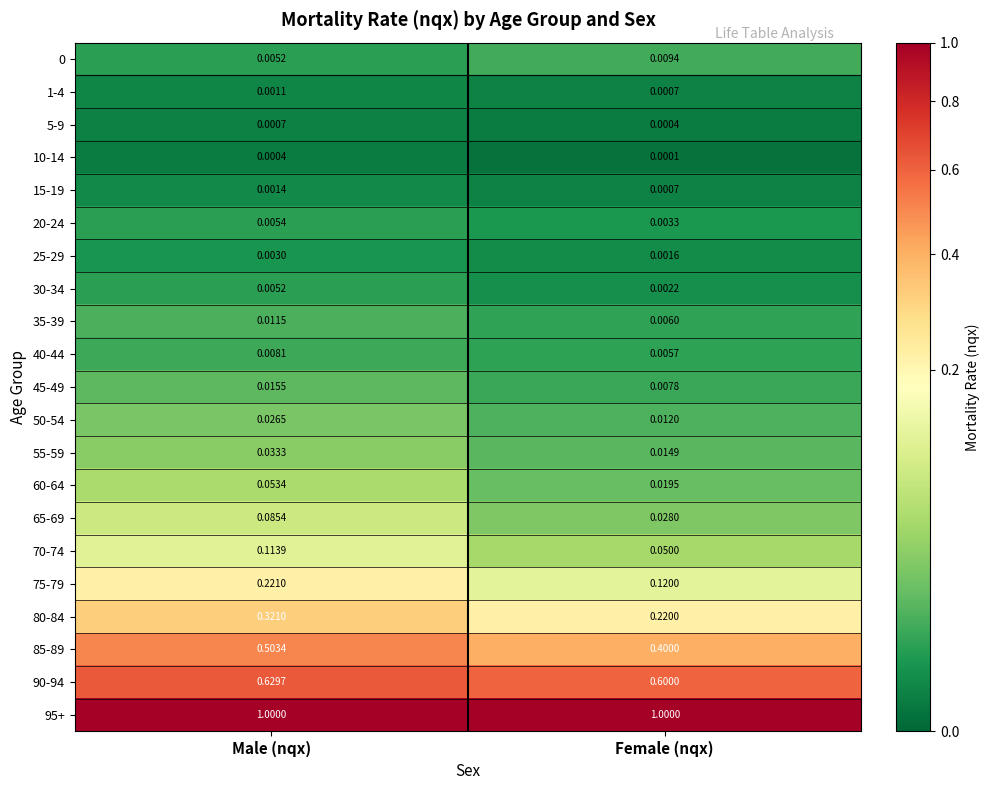

List the labels in order of 65-69 value, smallest first.

Female (nqx), Male (nqx)